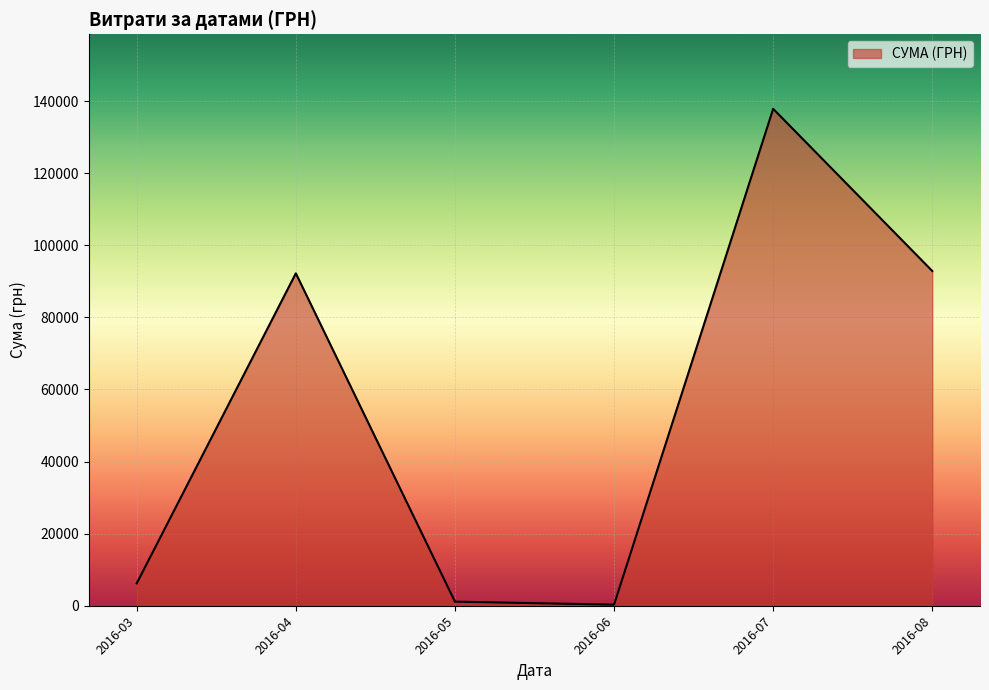

What is the greatest value displayed?

137843.0